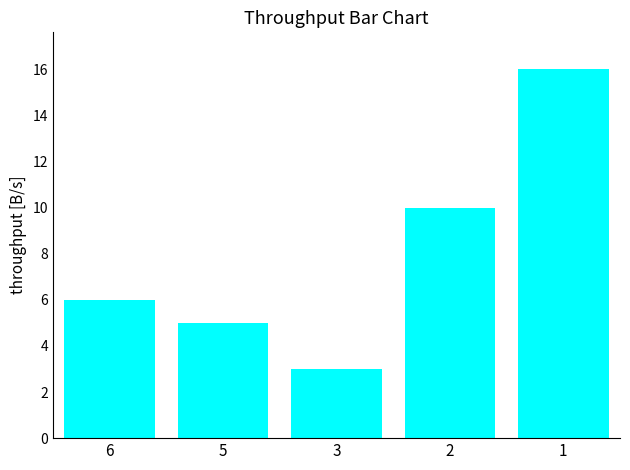

Is it true that the value at 2 is 10?

True